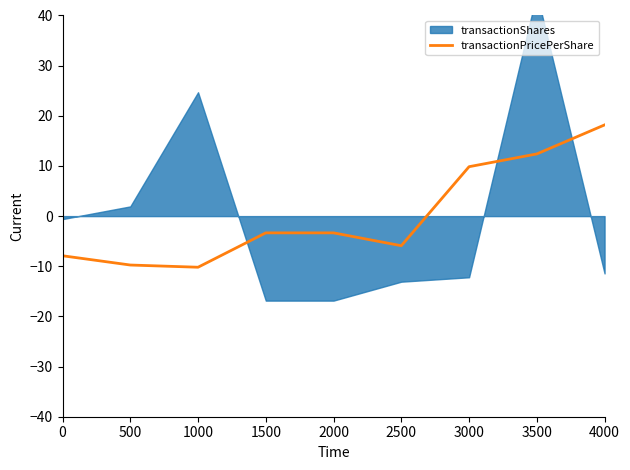

The value of transactionPricePerShare at 1500 is -3.3. True or false?

True